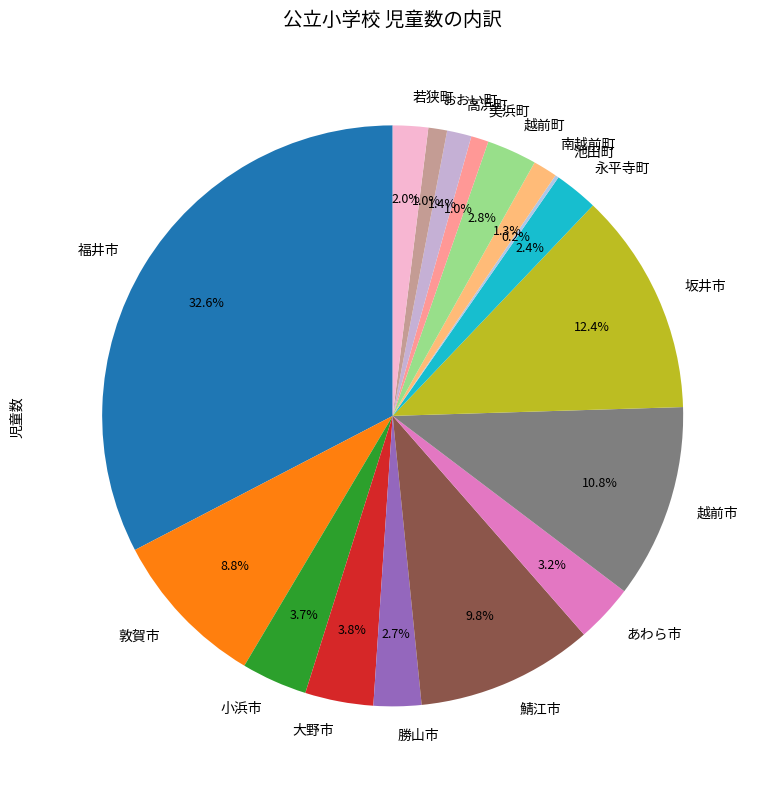

What percentage is NOT represented by 若狭町?

98.0%